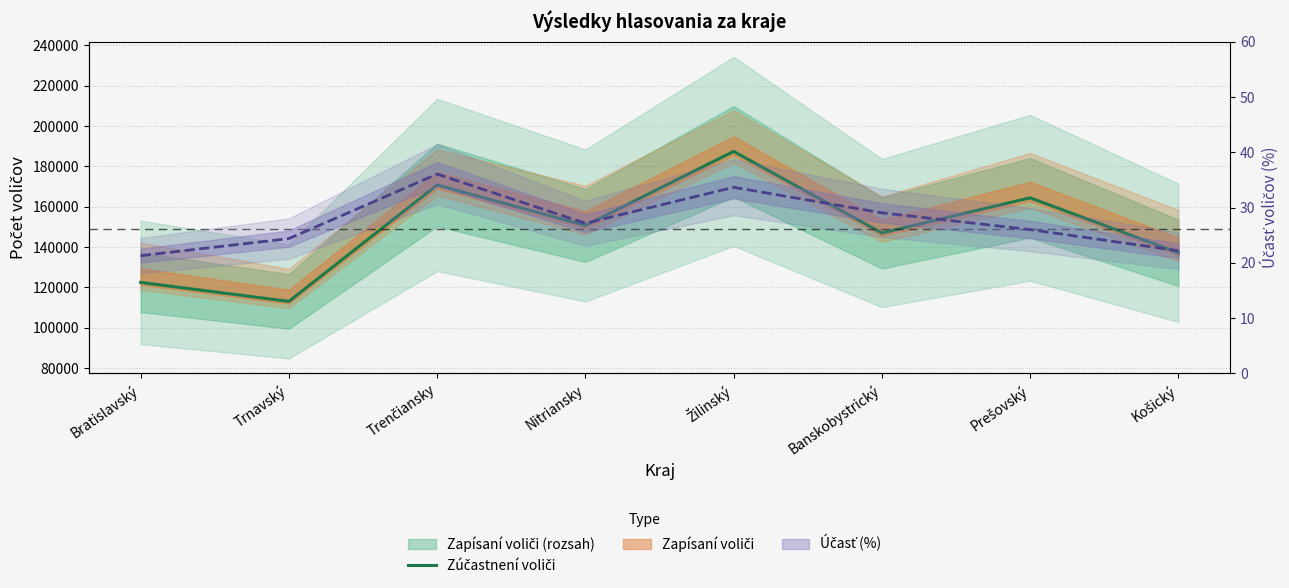

Between Banskobystrický and Prešovský, which is larger?

Prešovský